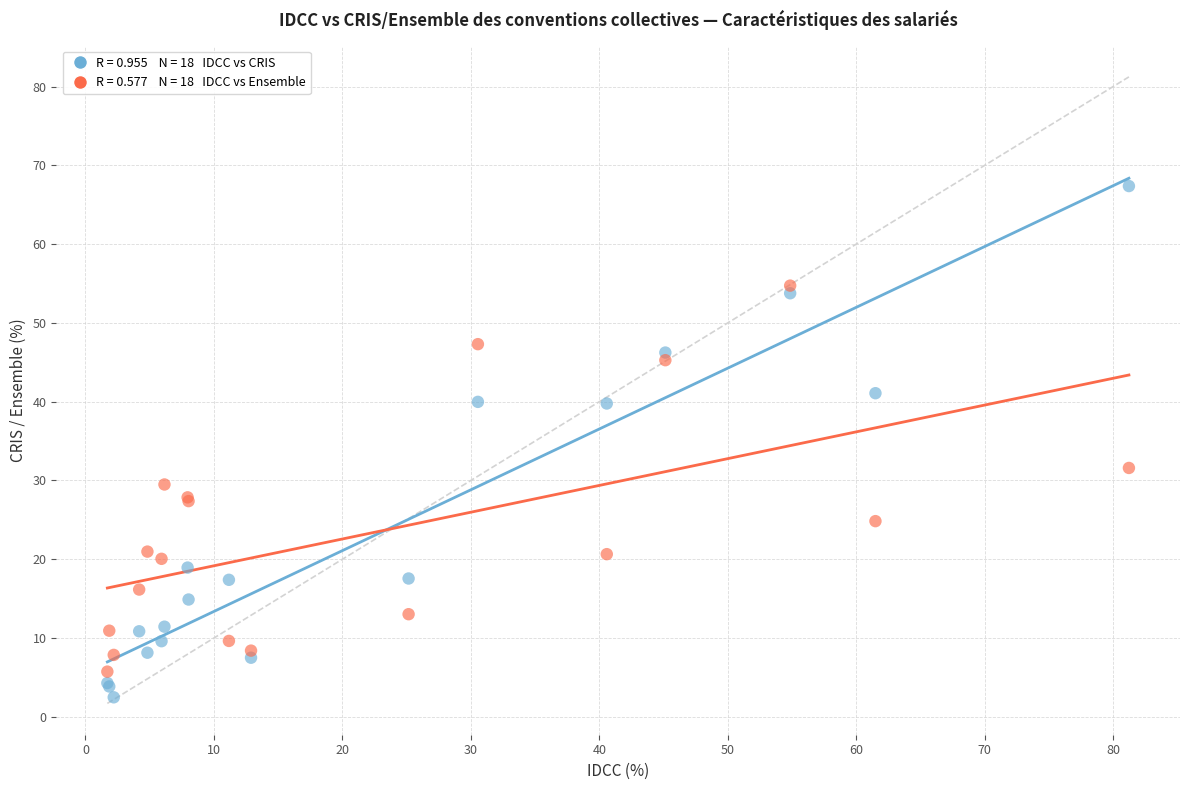

Across all series, what Y value is closest to 34?

31.6